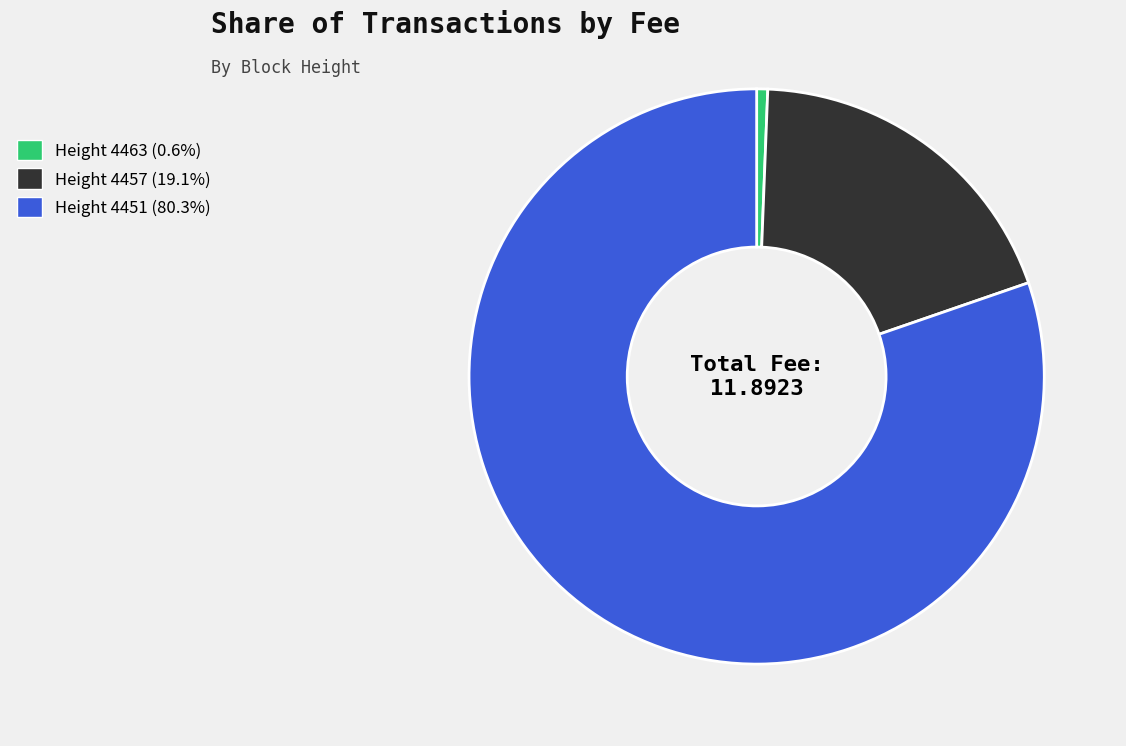

What is the ratio of the value at Height 4451 (80.3%) to the value at Height 4457 (19.1%)?

4.2